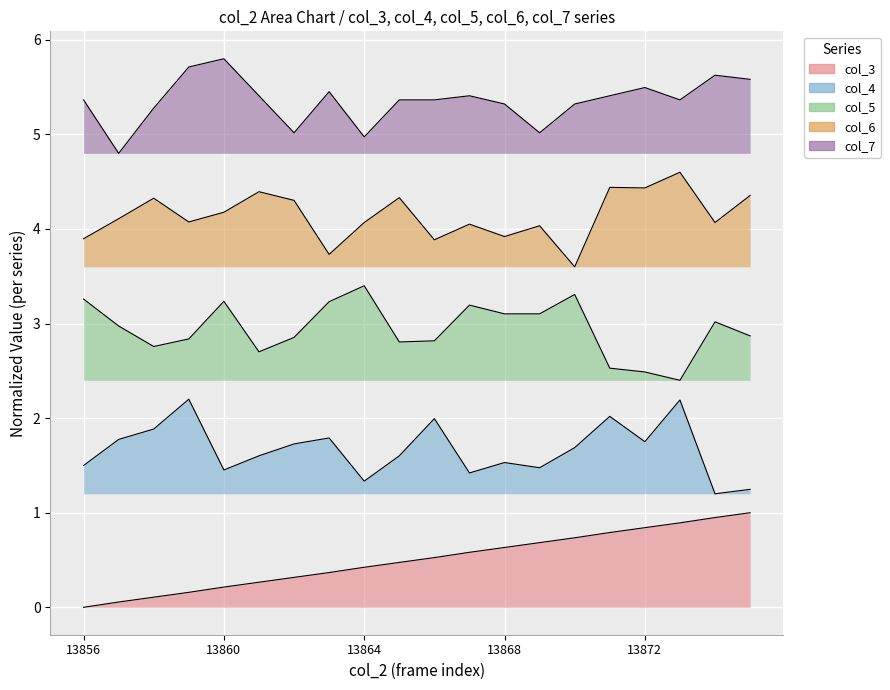

Which has a higher value, 13857 or 13862?

13862